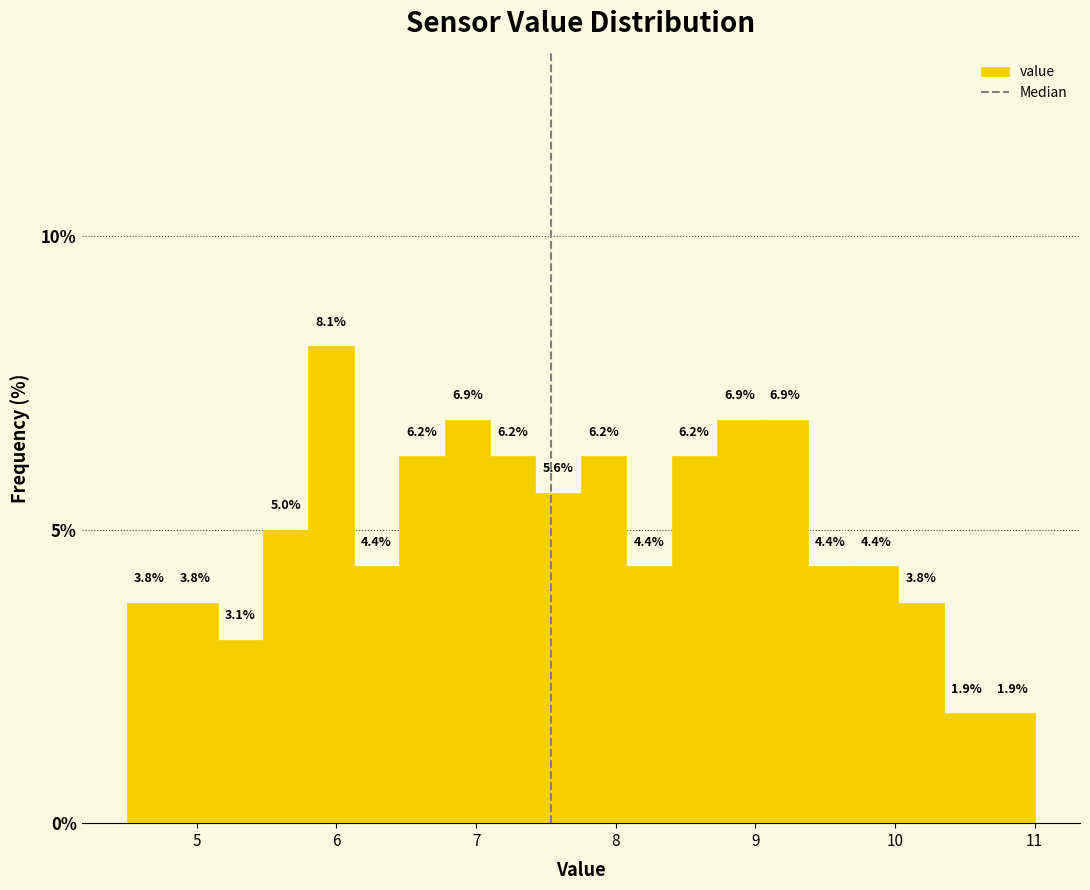

Around what value on the x-axis is the tallest bar? Give the approximate position of its centre, as read against the axis.

6.0